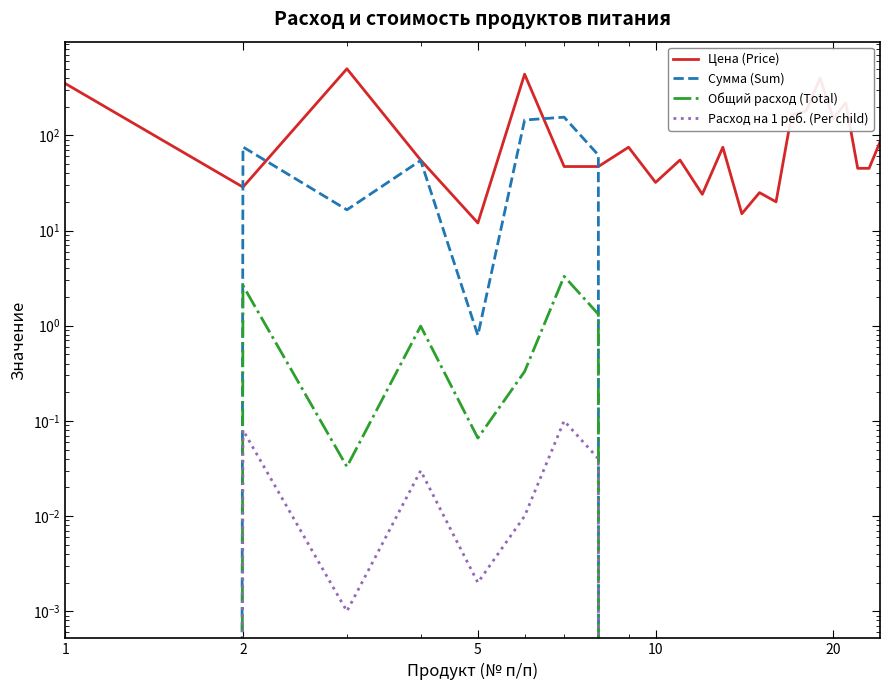

True or false: Расход на 1 реб. (Per child) and Цена (Price) cross at least once.

False